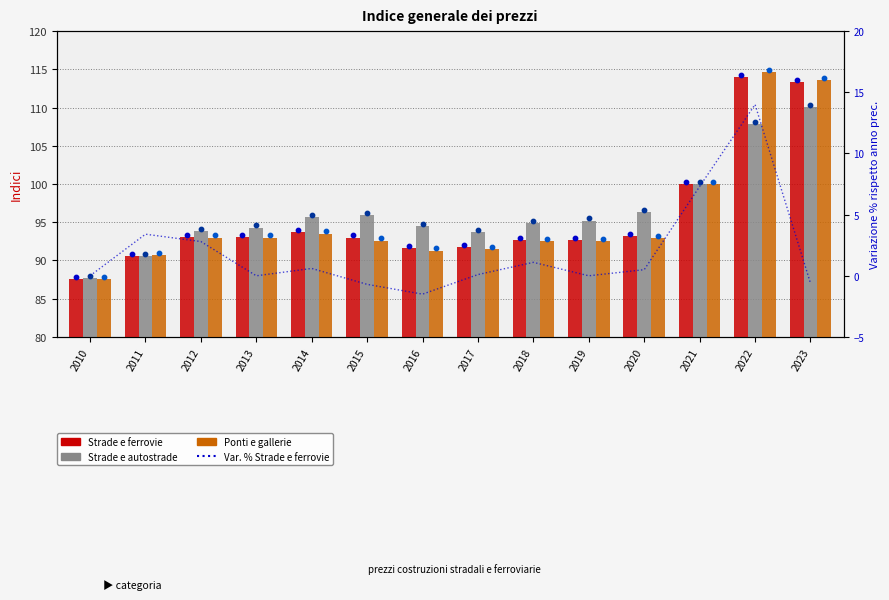

Which series contains the lowest Y value?

Variazione %